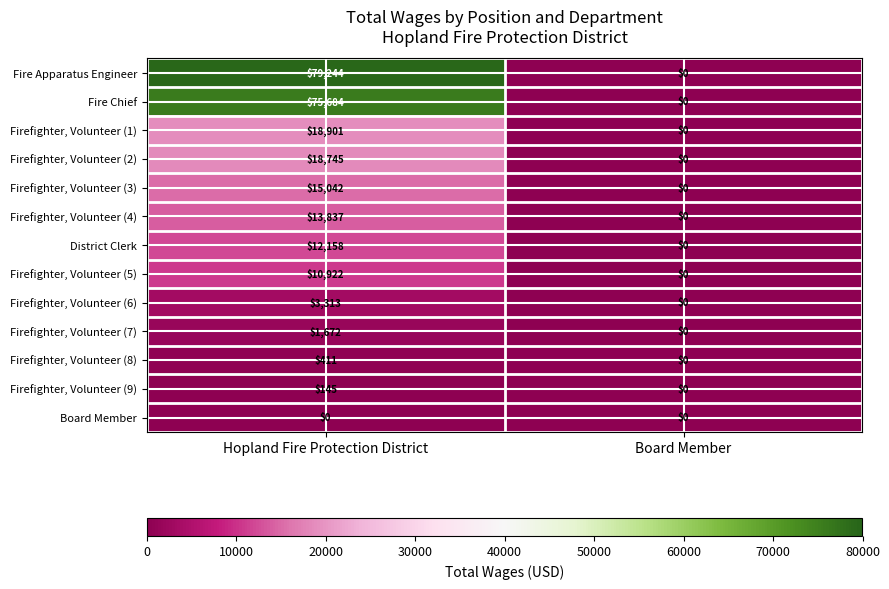

How many series are shown in this chart?

13